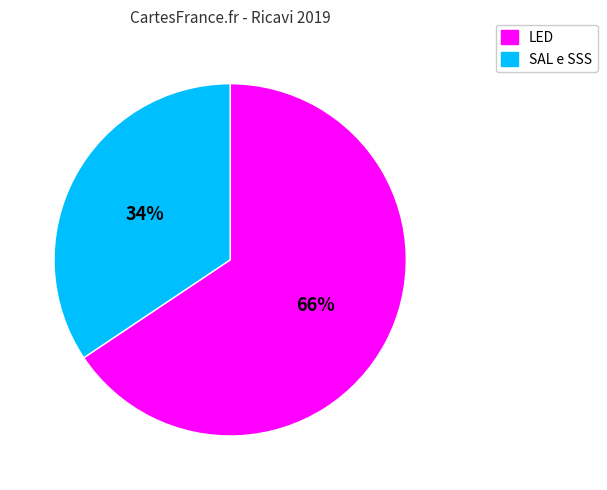

How many slices are in this pie chart?

2